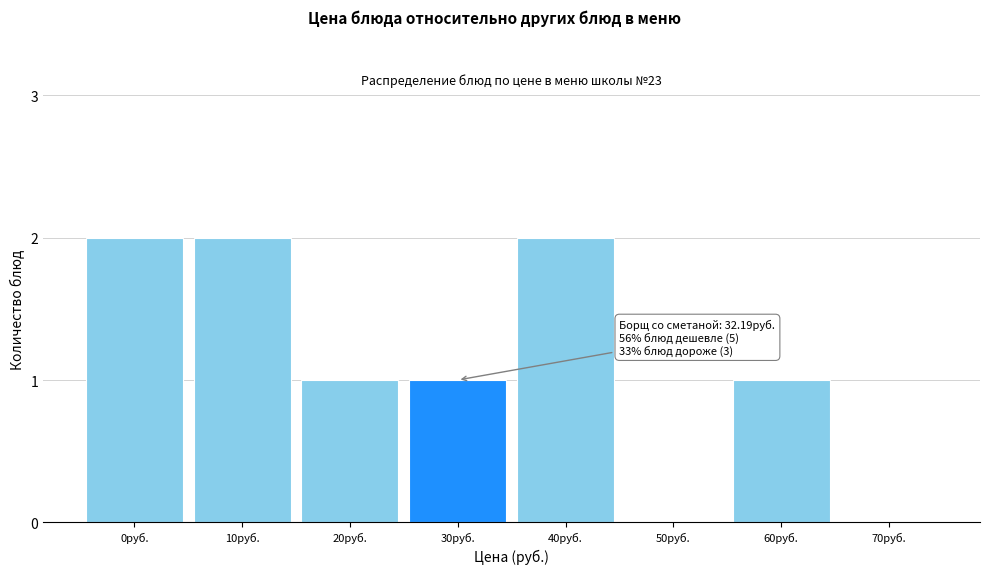

Reading left to right, what are all the values shown in this chart?

0руб.=2	10руб.=2	20руб.=1	30руб.=1	40руб.=2	50руб.=0	60руб.=1	70руб.=0